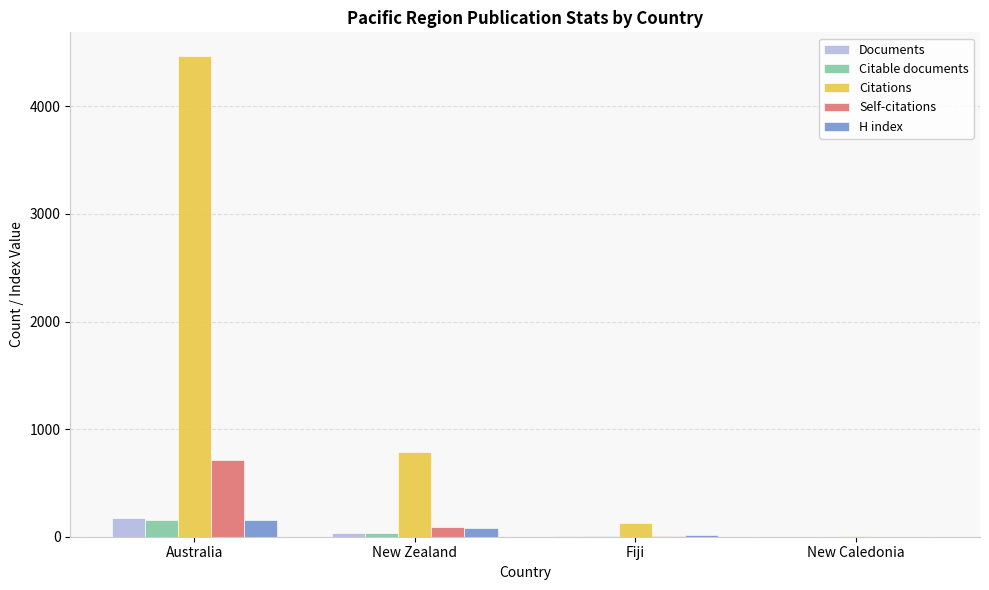

Which series has the largest total across all categories?

Citations